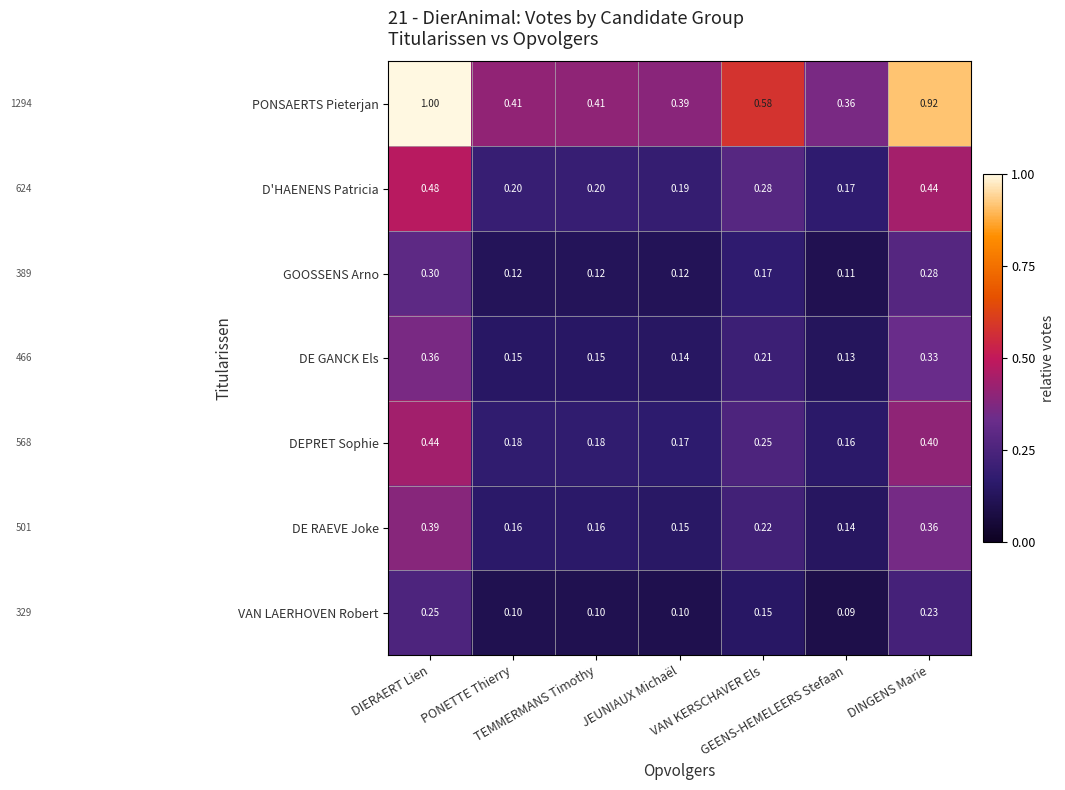

Which series has the largest total across all categories?

PONSAERTS Pieterjan